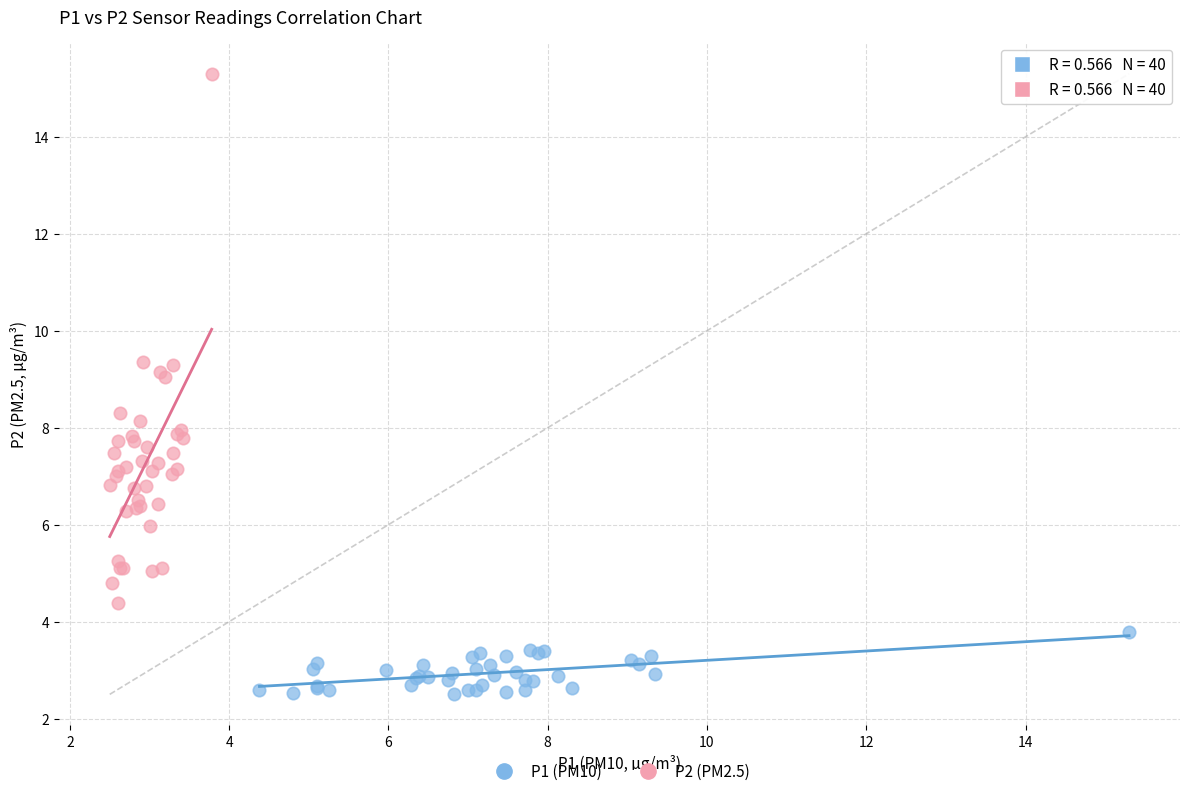

What are all the series names shown in the legend?

P1 (PM10), P2 (PM2.5)